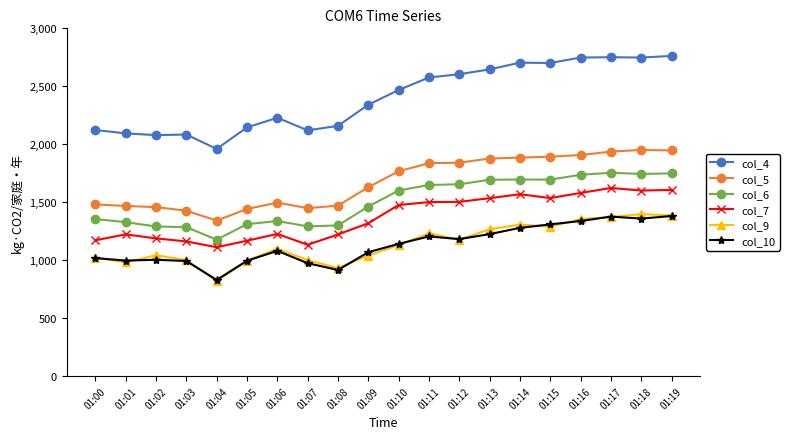

Read the col_7 value at 01:18.

1601